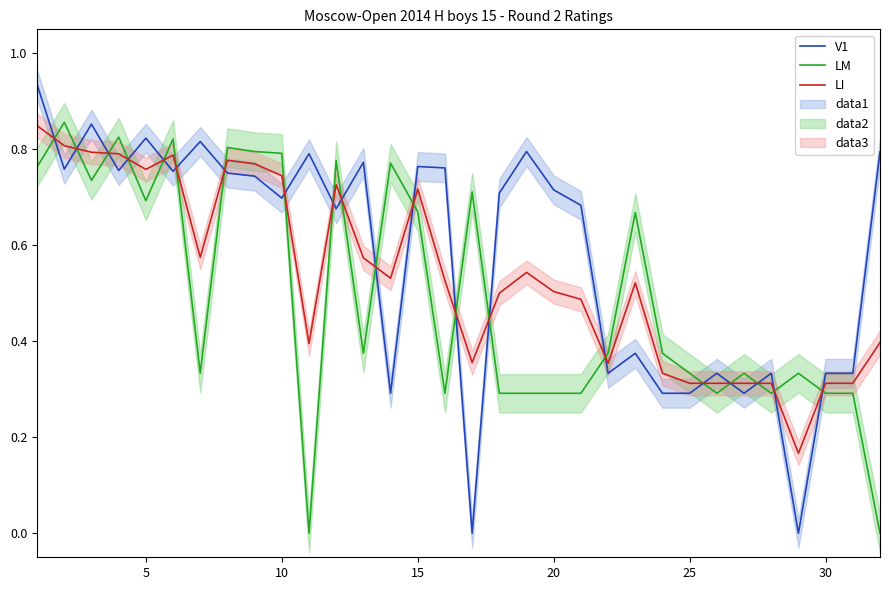

The value of LM at 5 is 1.1. True or false?

False